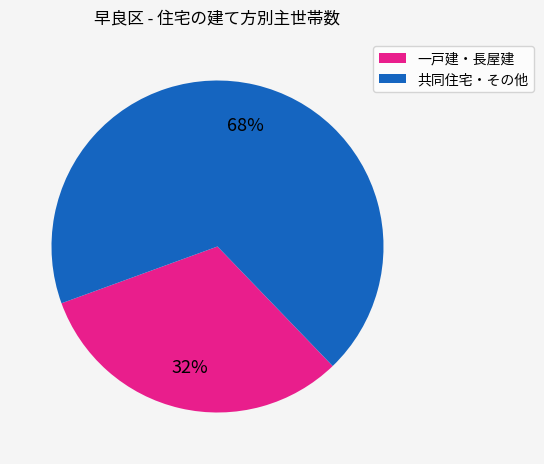

To the nearest percent, what is the average slice percentage?

50%